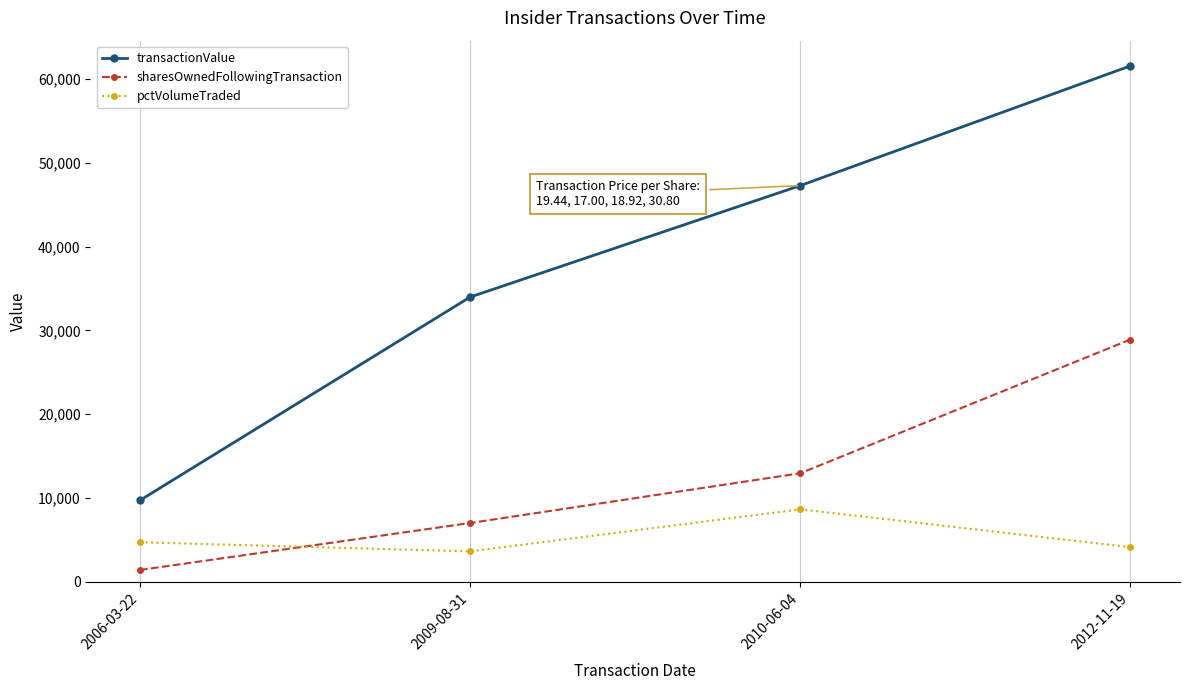

What is the smallest value displayed?

1400